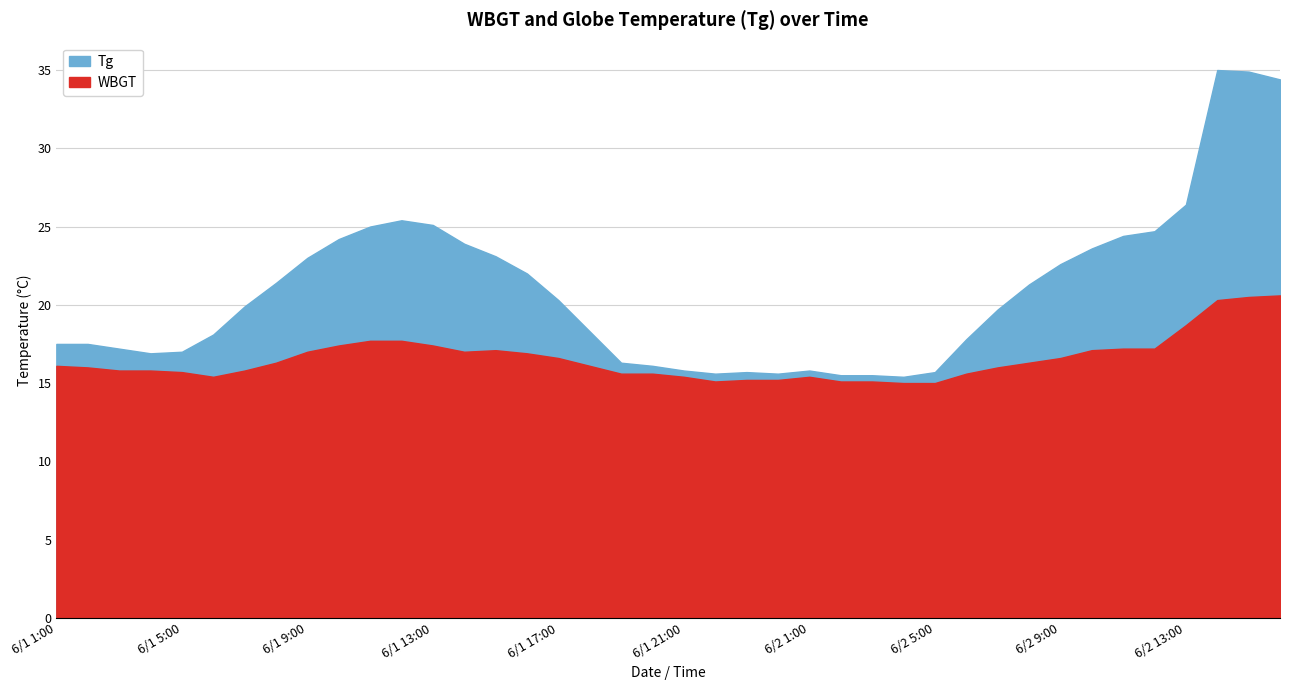

The value of Tg at 6/1 23:00 is 15.7. True or false?

True